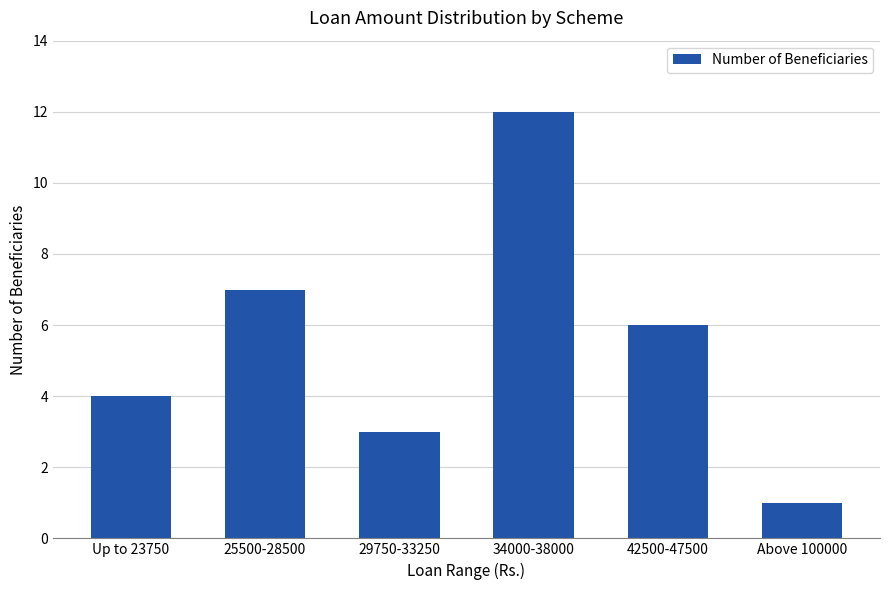

Which category has the lowest value across all series?

Above 100000